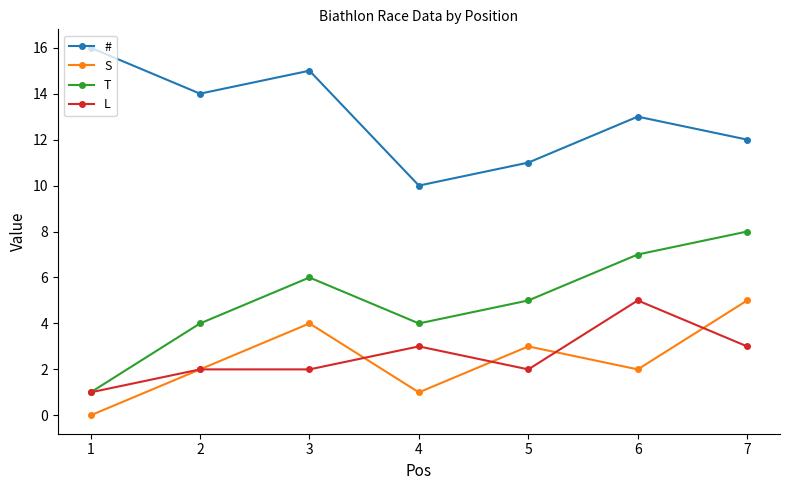

Reading left to right, extract all data points from this chart.

#: 1=16	2=14	3=15	4=10	5=11	6=13	7=12
S: 1=0	2=2	3=4	4=1	5=3	6=2	7=5
T: 1=1	2=4	3=6	4=4	5=5	6=7	7=8
L: 1=1	2=2	3=2	4=3	5=2	6=5	7=3